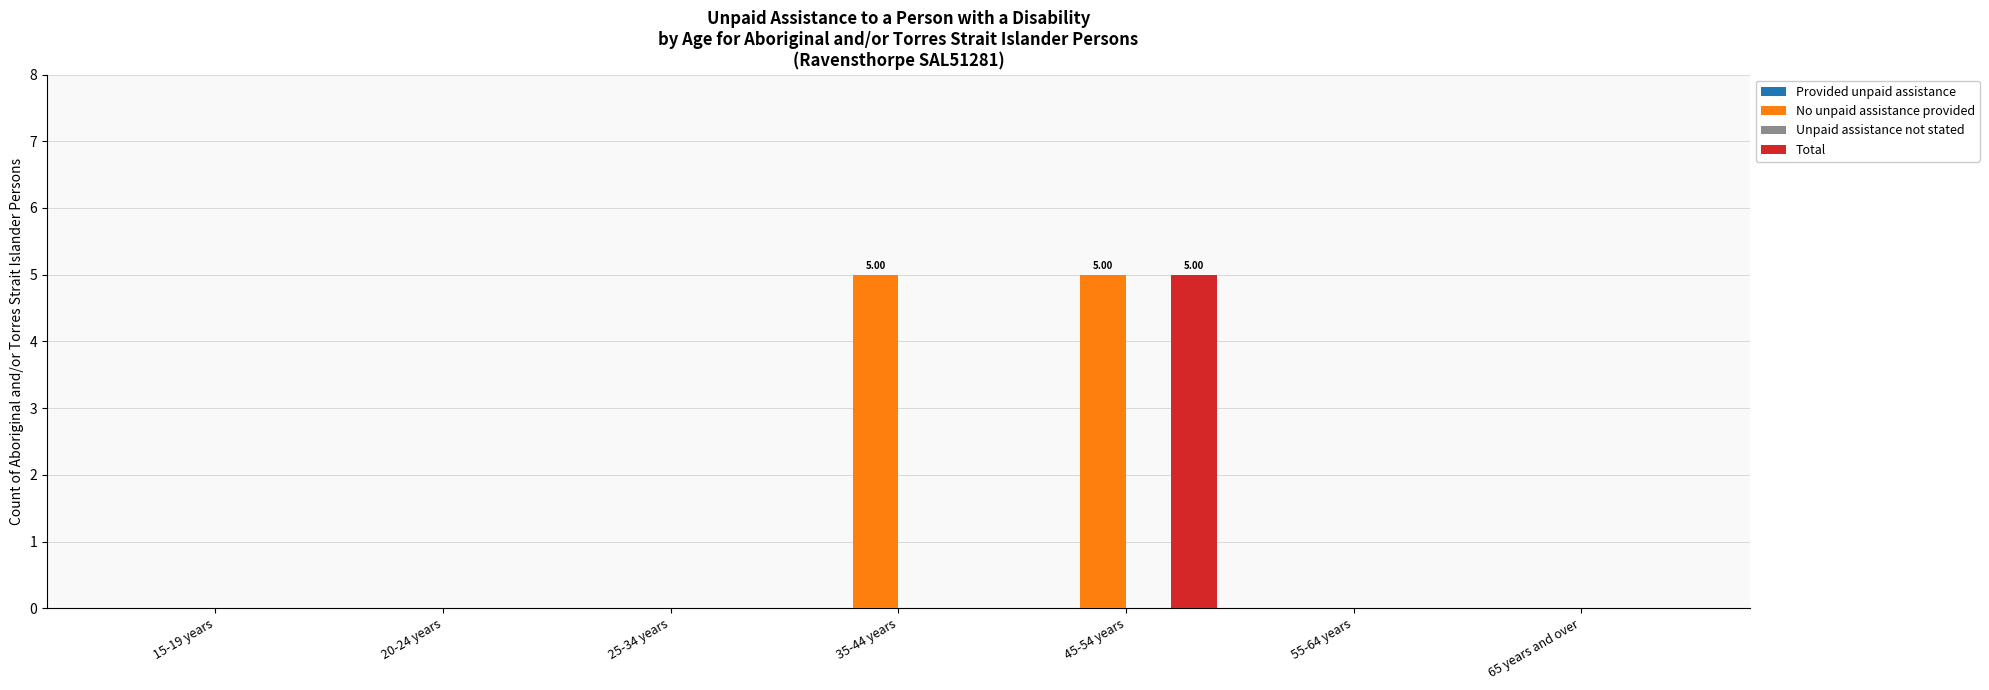

What is the difference between the Total values at 65 years and over and 45-54 years?

5